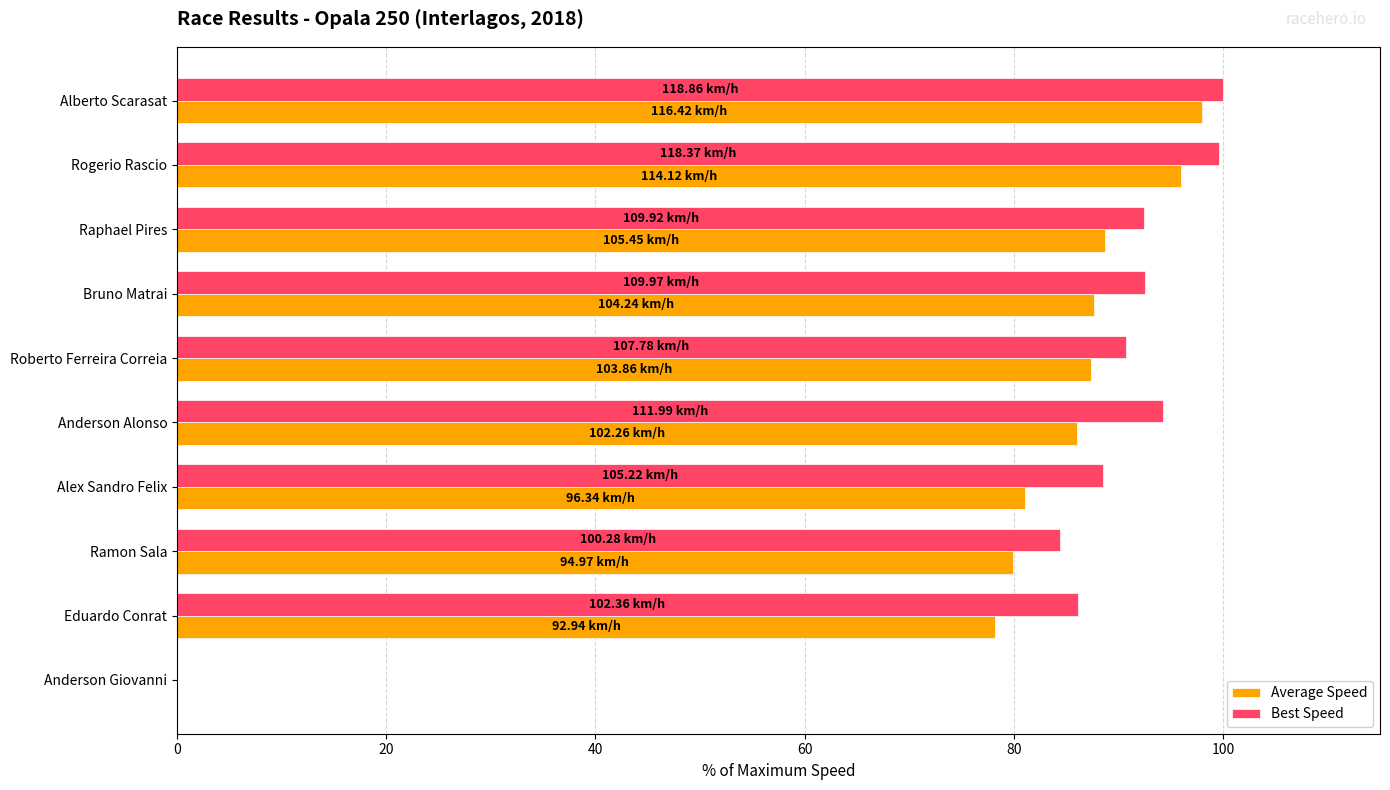

Which series changed the most between Rogerio Rascio and Anderson Giovanni?

Best Speed